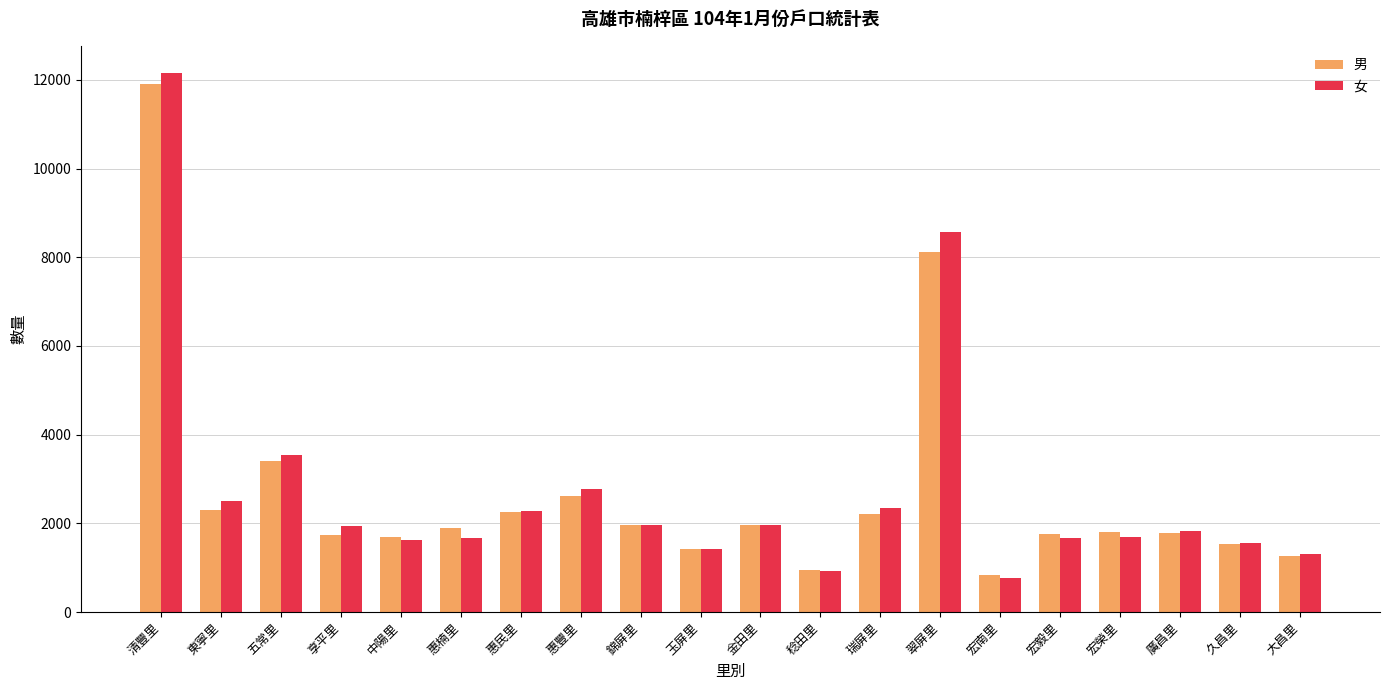

Which series has the widest spread of values?

女